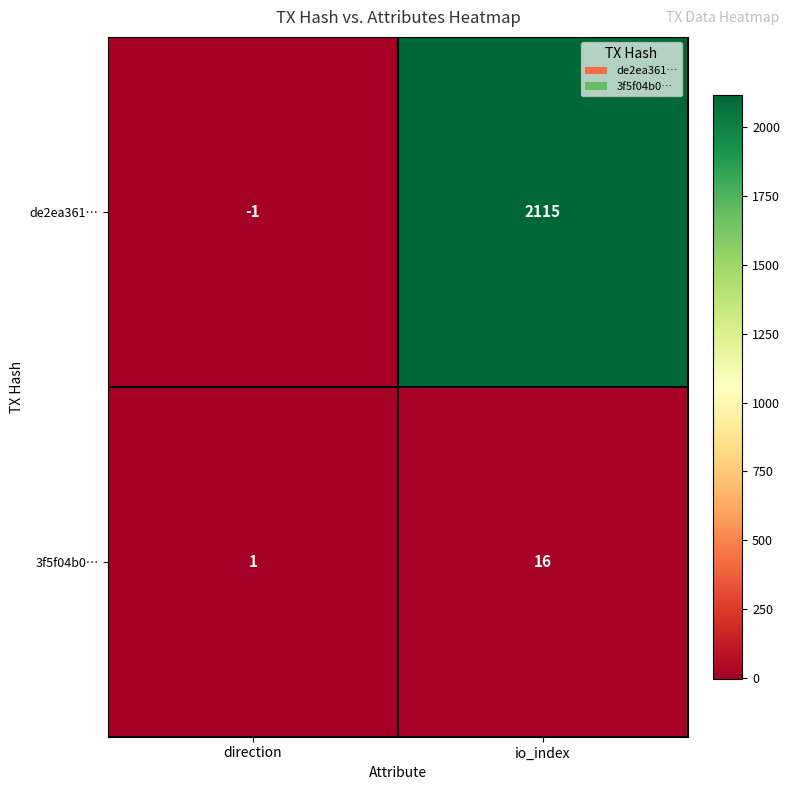

What value does the 3f5f04b0… series have at io_index, to the nearest 5?

15